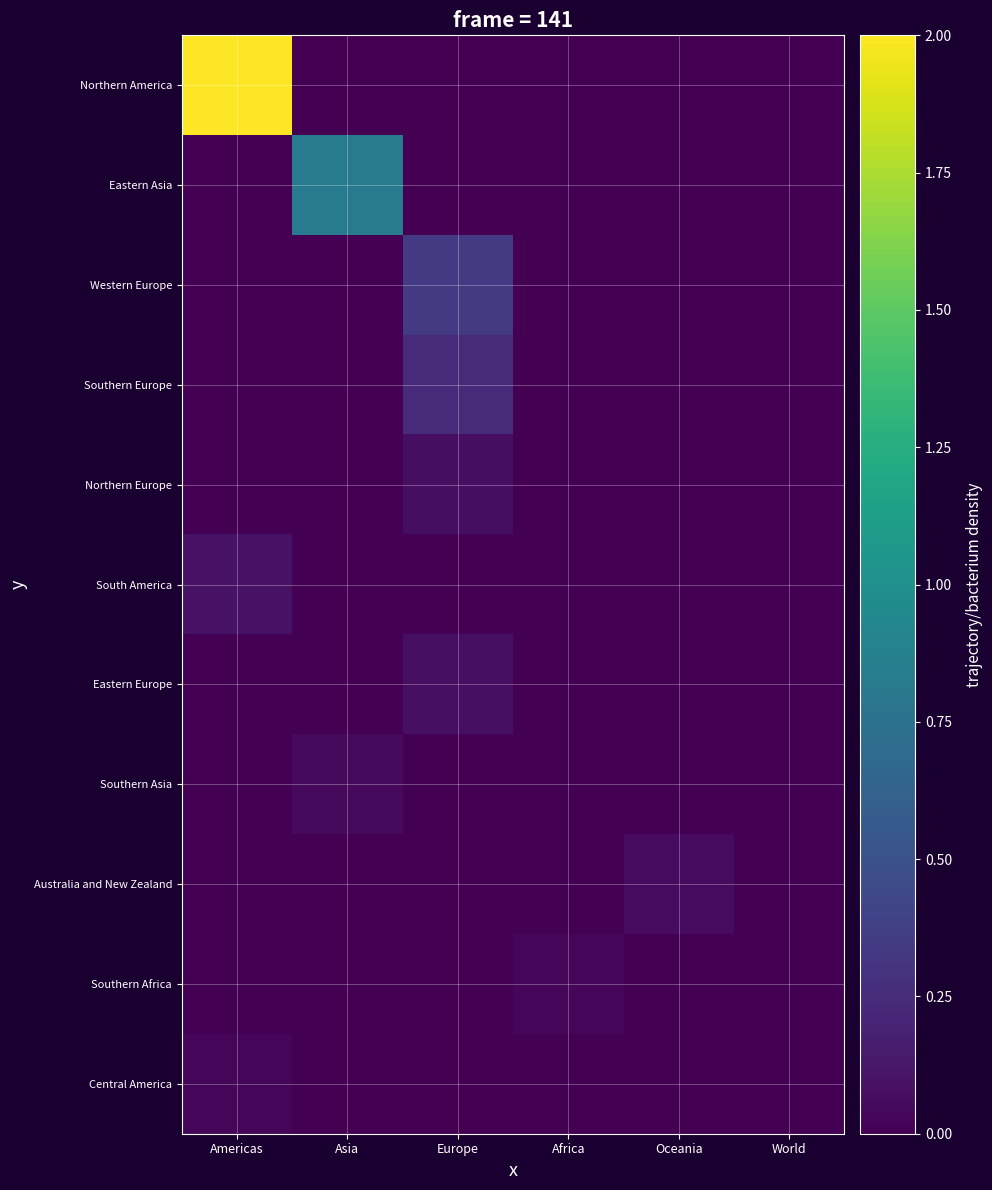

Rank the series by their maximum value, from highest to lowest.

Northern America, Eastern Asia, Western Europe, Southern Europe, South America, Eastern Europe, Northern Europe, Australia and New Zealand, Southern Asia, Southern Africa, Central America